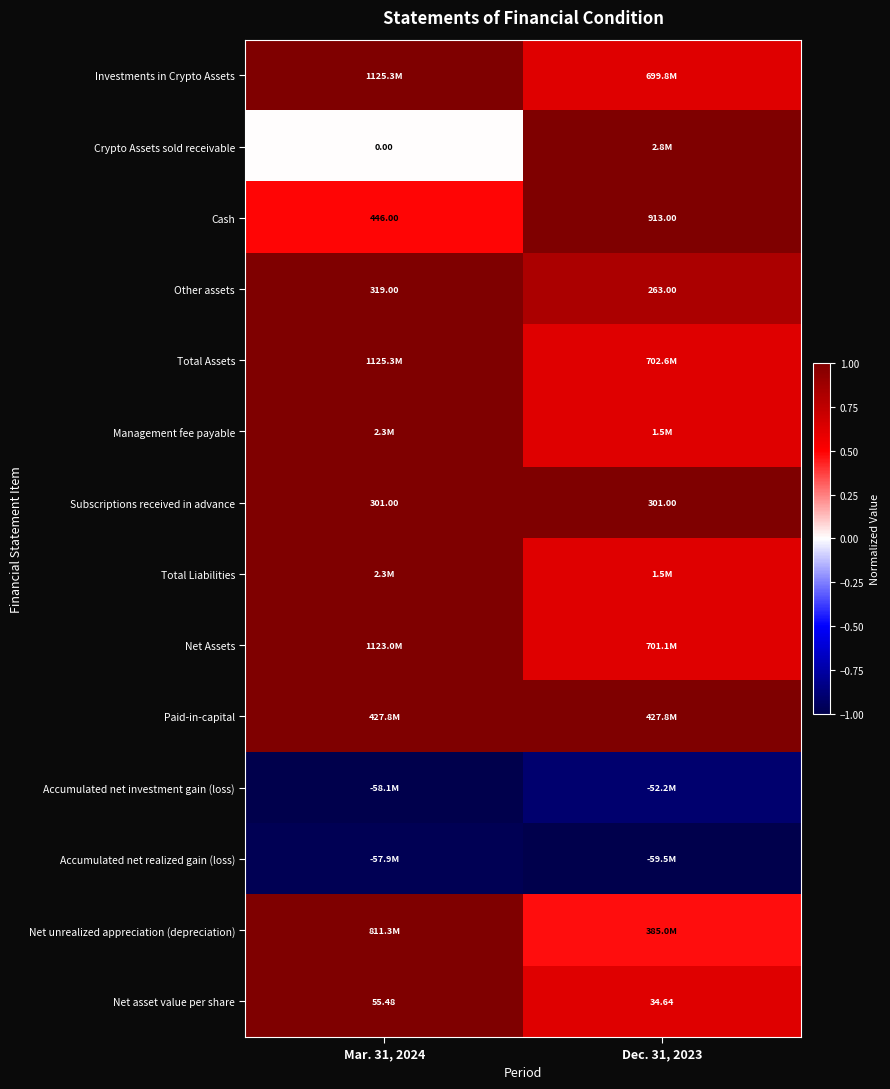

How many data points does each series have?

2